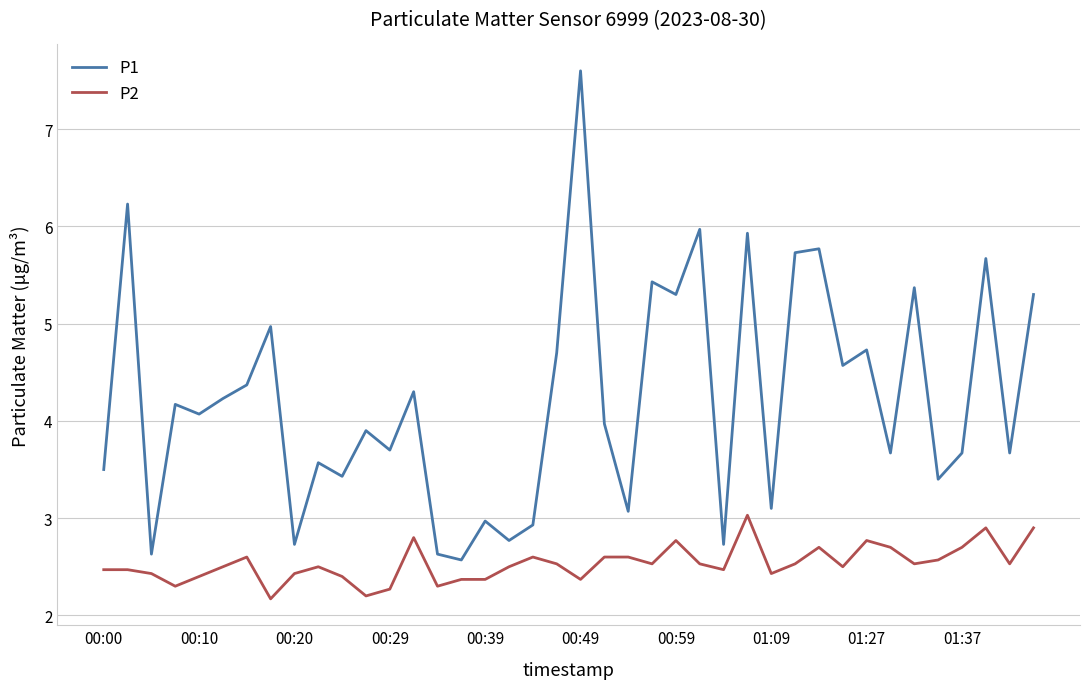

What is the sum of all P2 values?

101.3